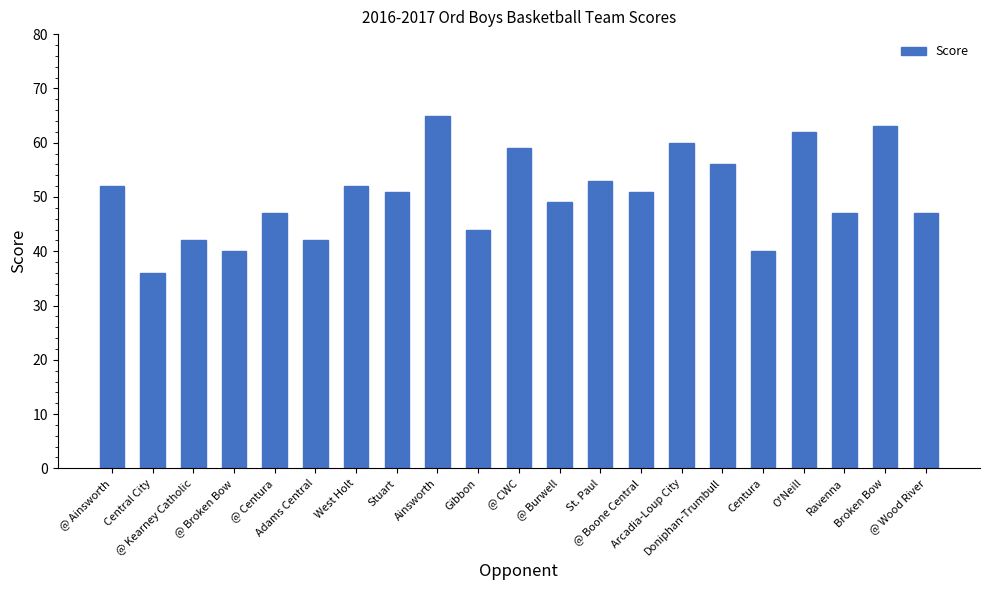

What is the difference between the values at Broken Bow and Adams Central?

21